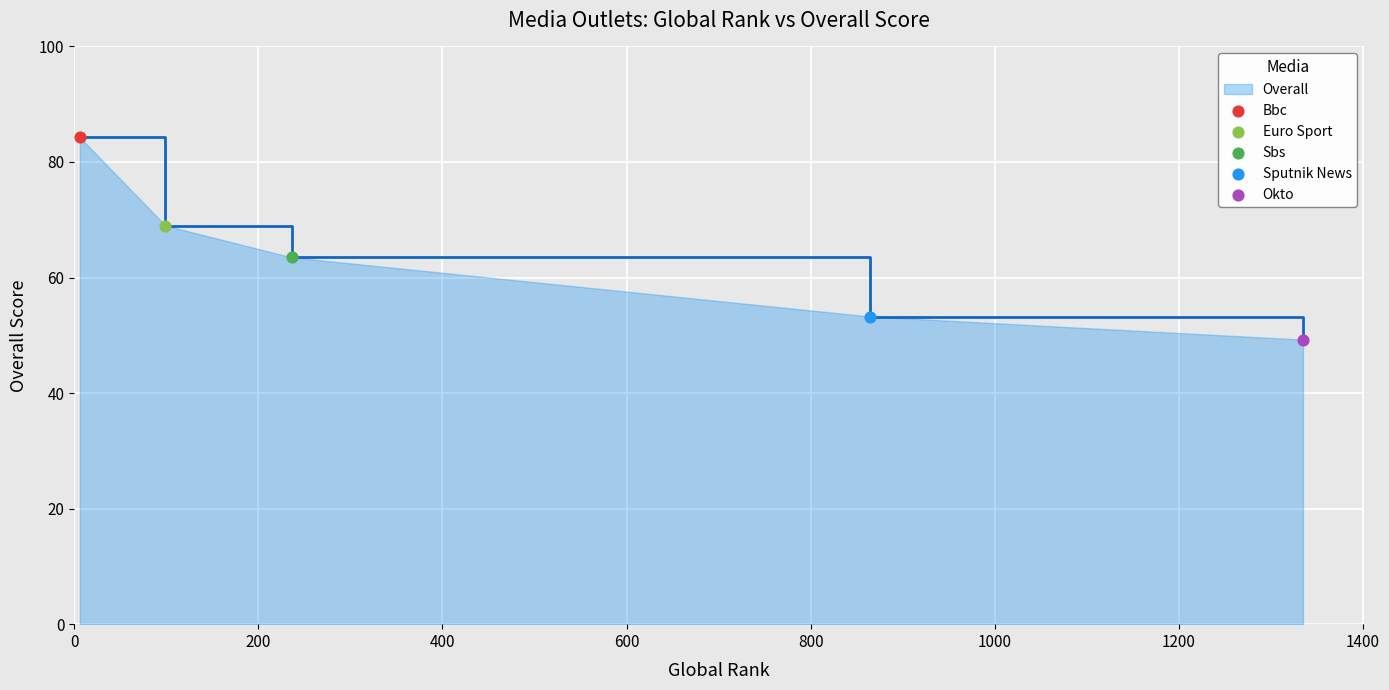

True or false: there are more than 0 points higher than both neighbors.

False